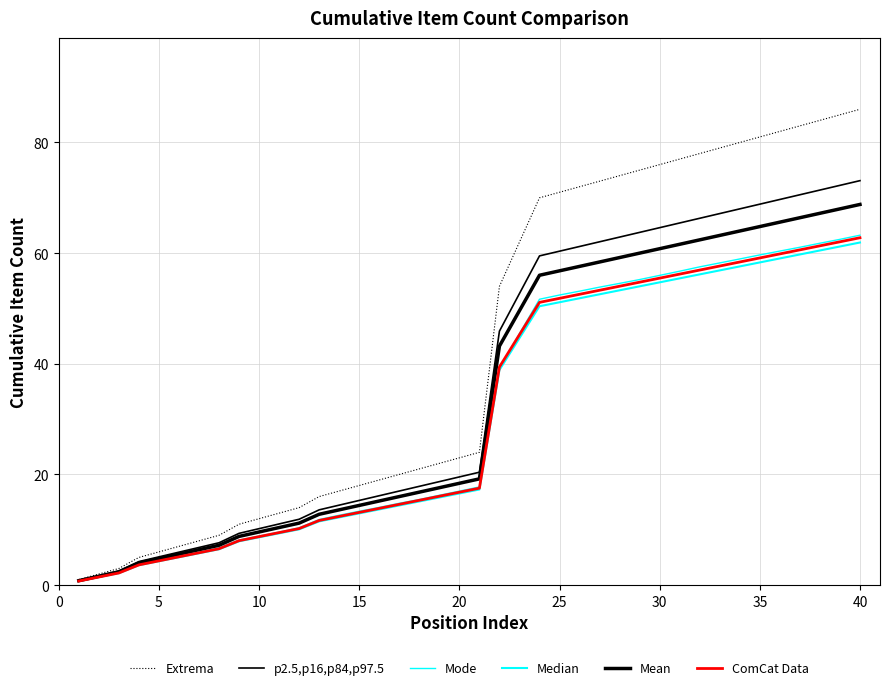

How many lines are shown in the chart?

6